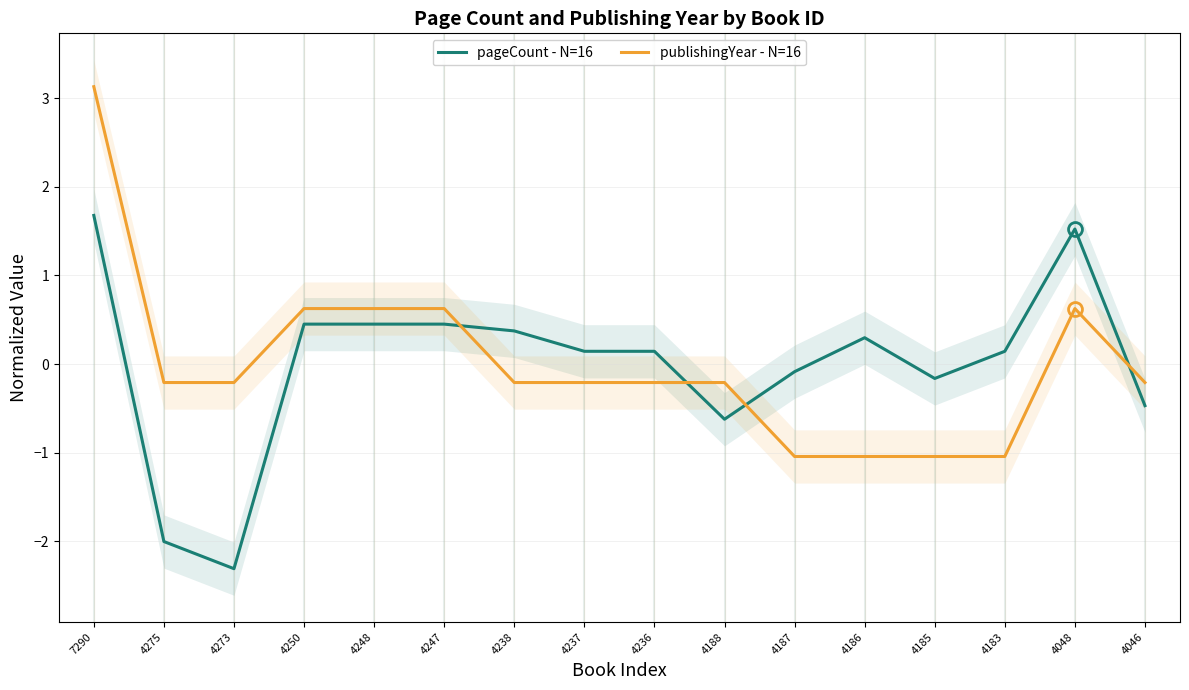

What is the minimum value for pageCount - N=16?

-2.3